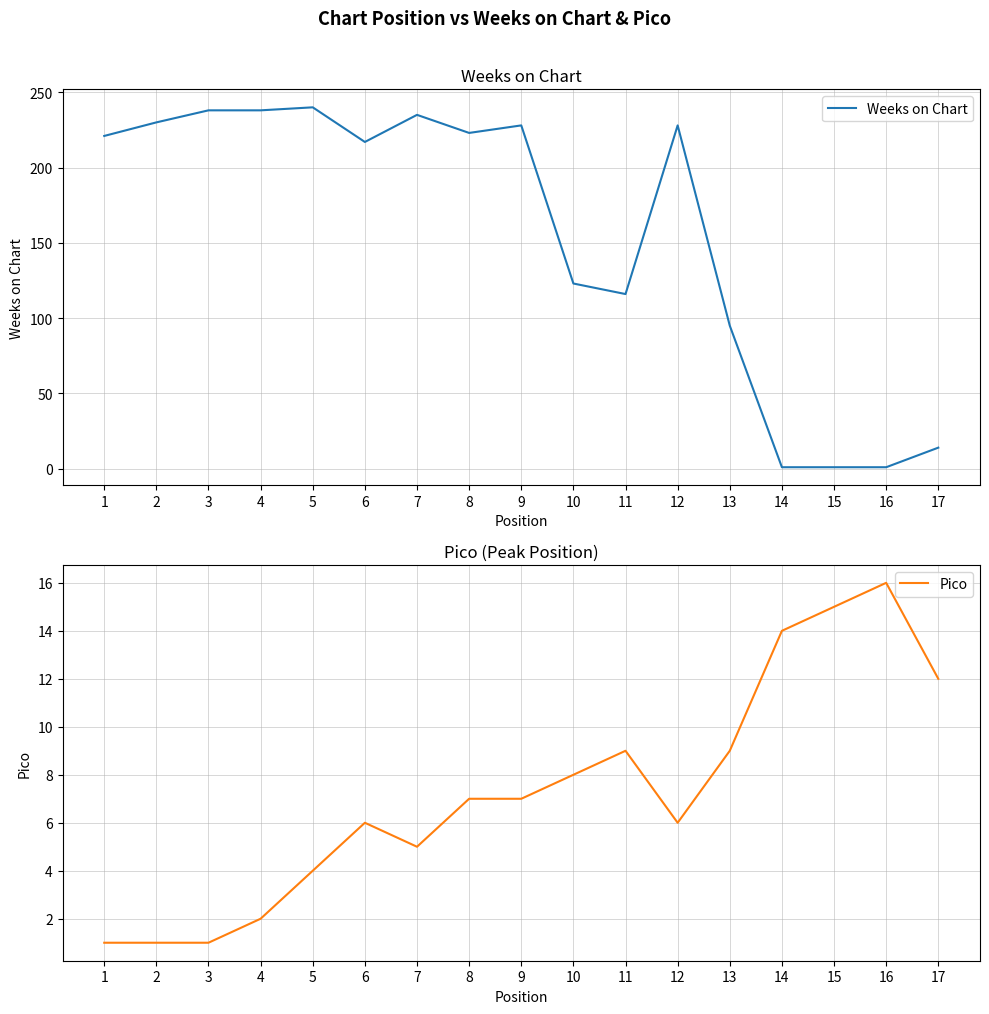

Which series changed the most between 2 and 10?

Weeks on Chart